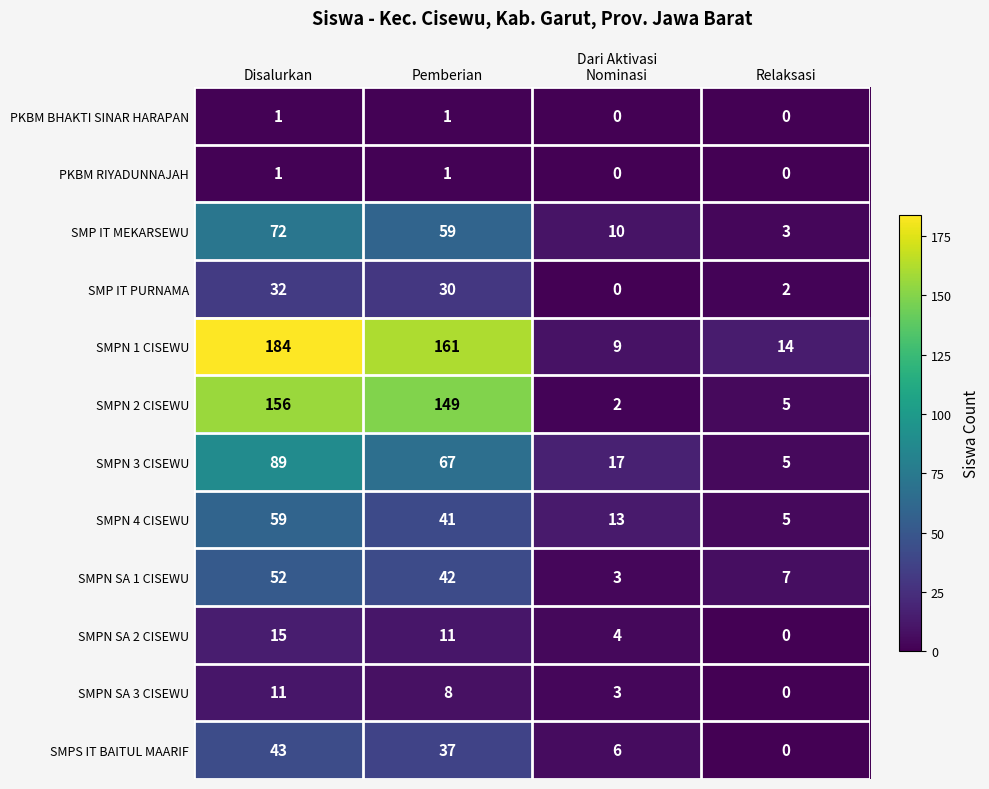

Where is SMPN SA 1 CISEWU nearest to the value 27?

Pemberian